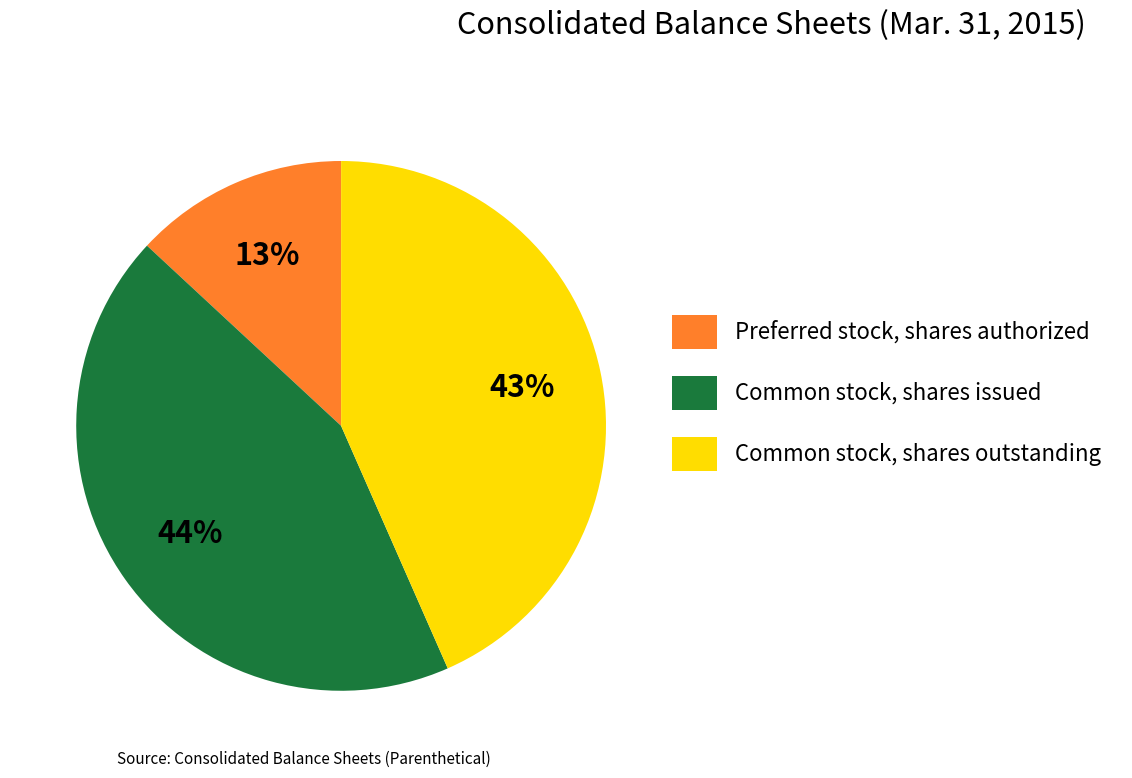

Combined, do Preferred stock, shares authorized and Common stock, shares outstanding account for over 50%?

Yes